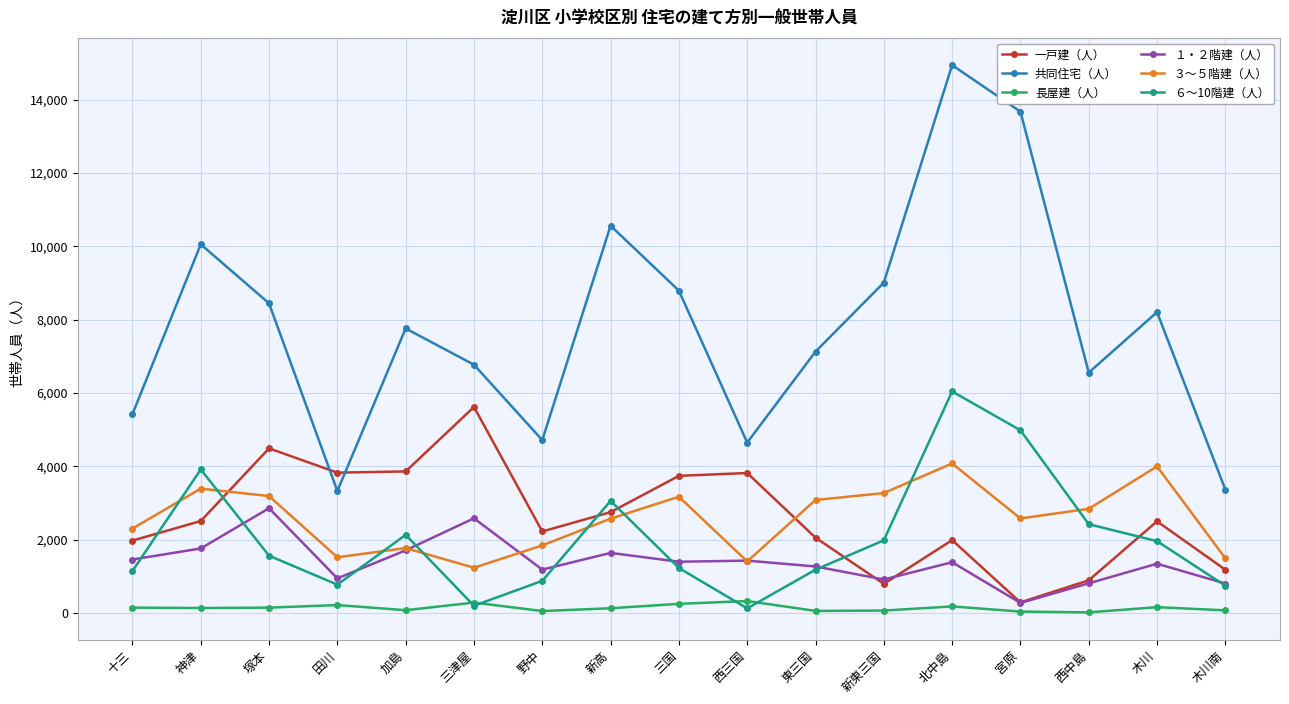

True or false: ６～10階建（人） has a value of 1924 at 三国.

False